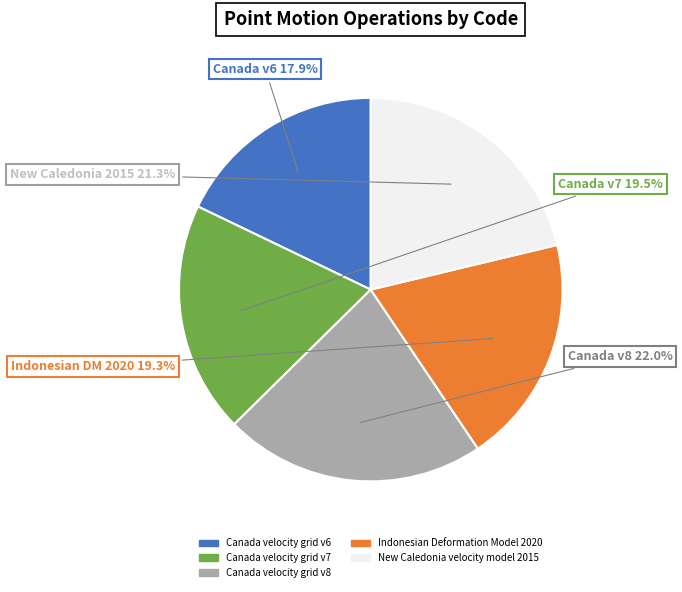

Is there any slice that represents more than half of the pie?

No